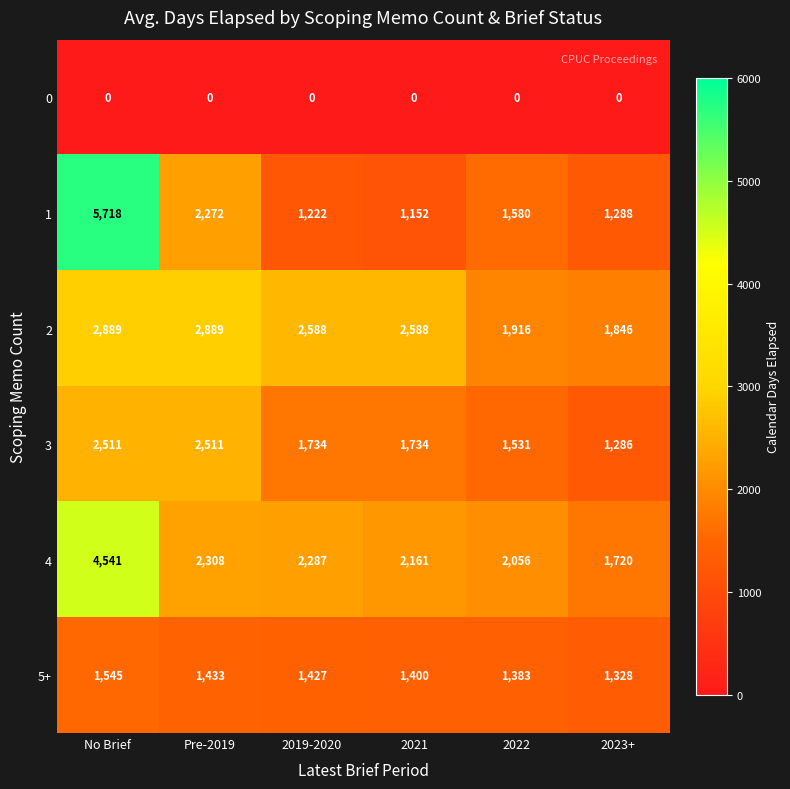

Which series has the widest spread of values?

1